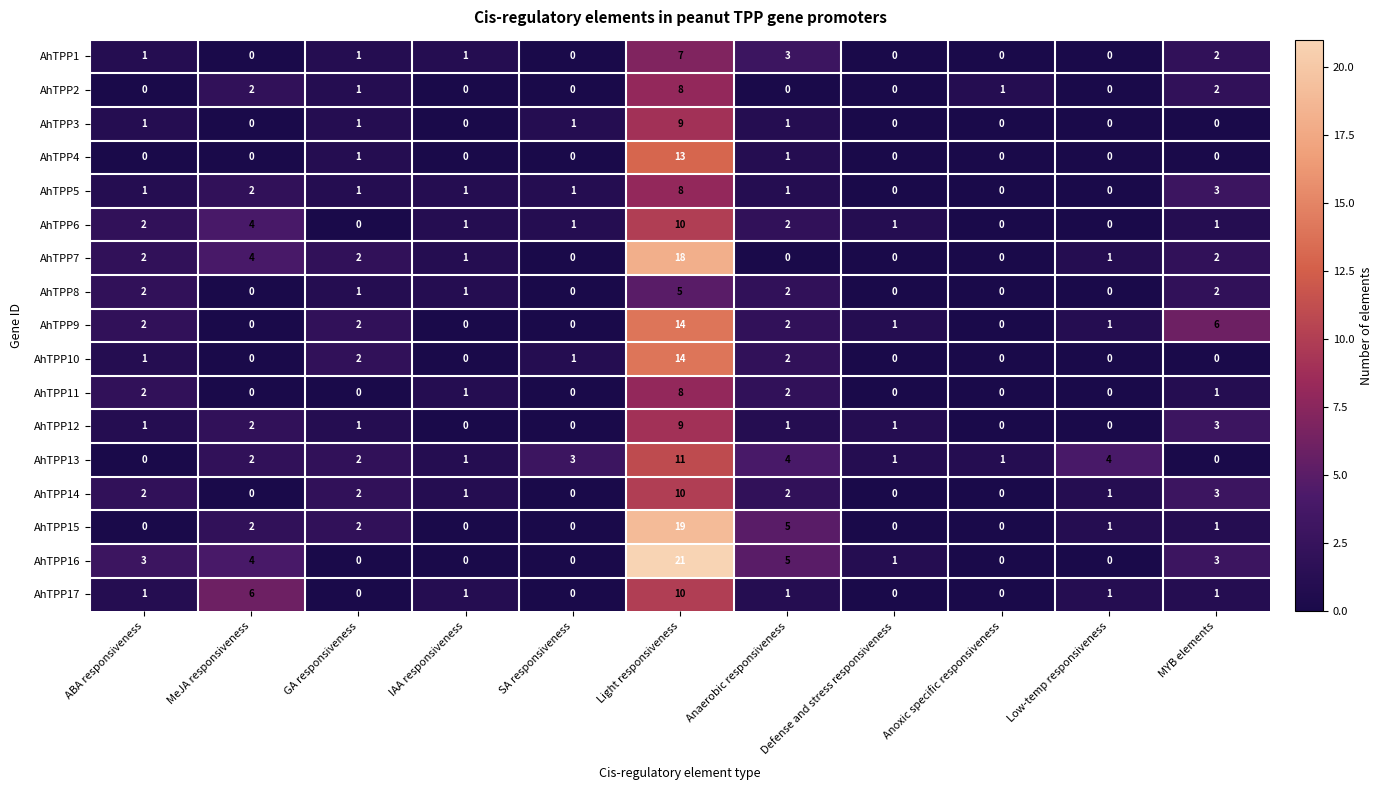

Count the number of data series in this chart.

17